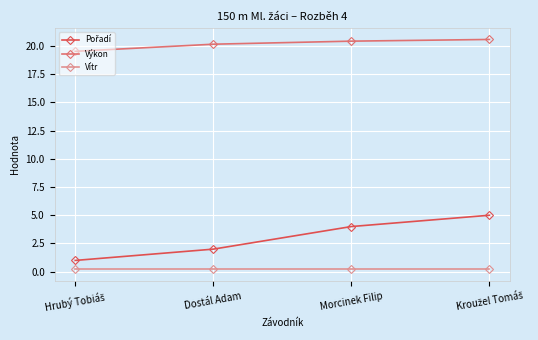

Which series has the largest total across all categories?

Výkon